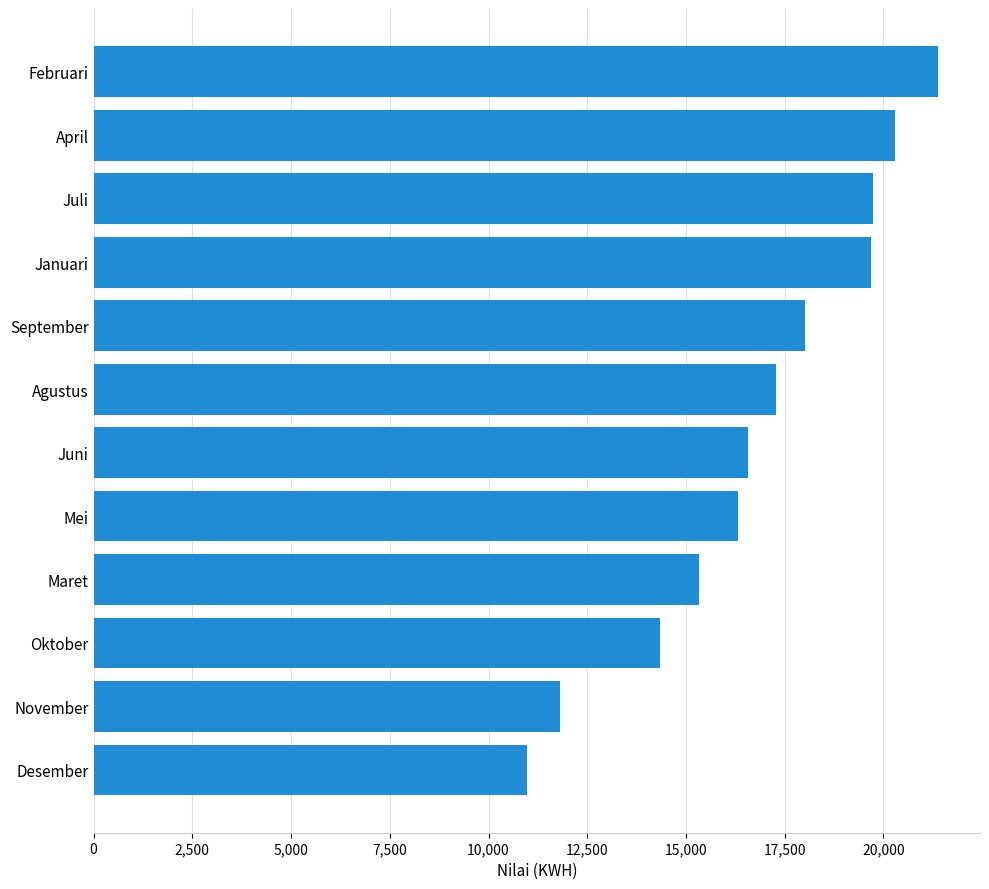

Are the bars grouped side by side (vs. stacked)?

No